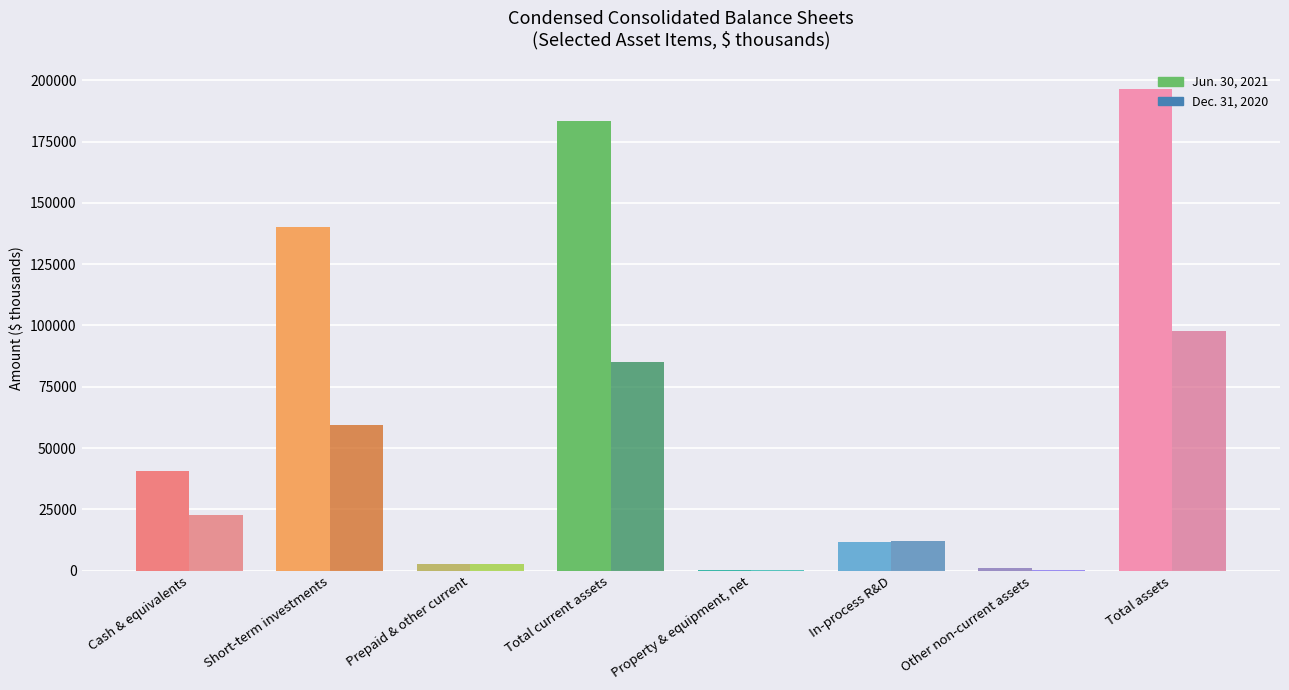

What is the difference between the second highest and second lowest values in the Dec. 31, 2020 series?

84871